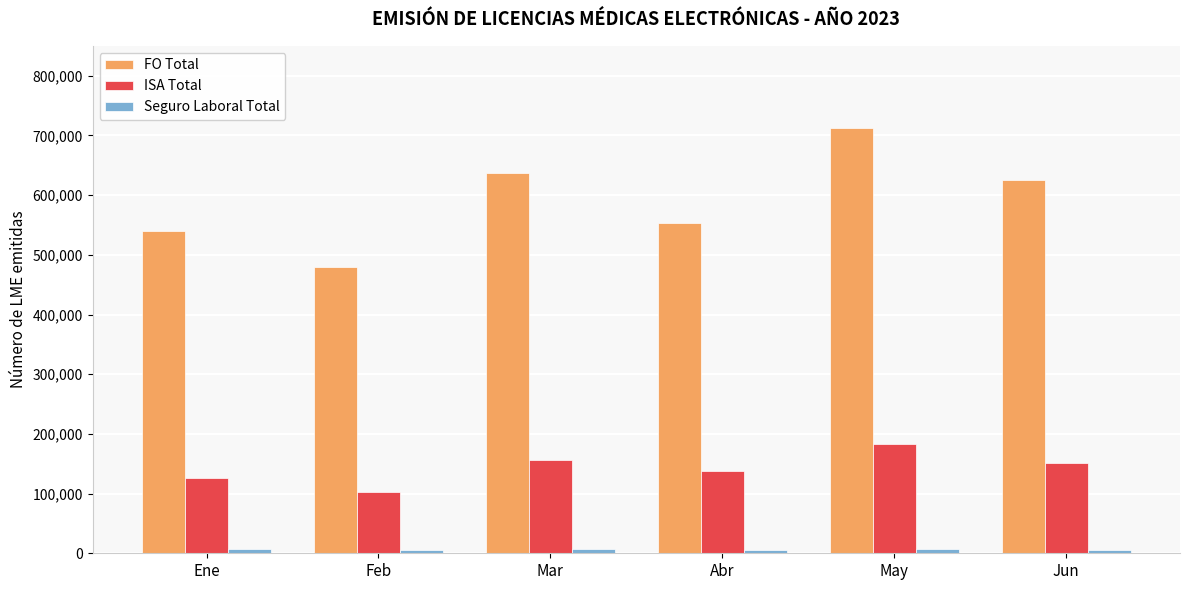

What is the label of the 5th bar from the right?

Feb